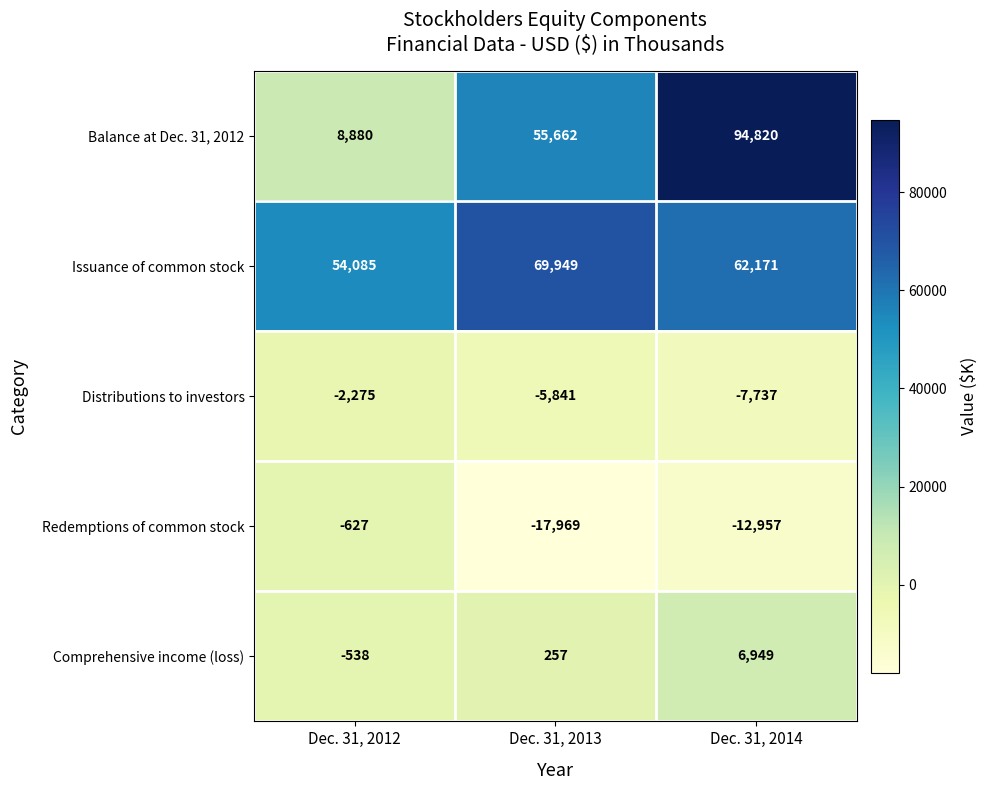

The Balance at Dec. 31, 2012 series shows 42127 at Dec. 31, 2014. True or false?

False